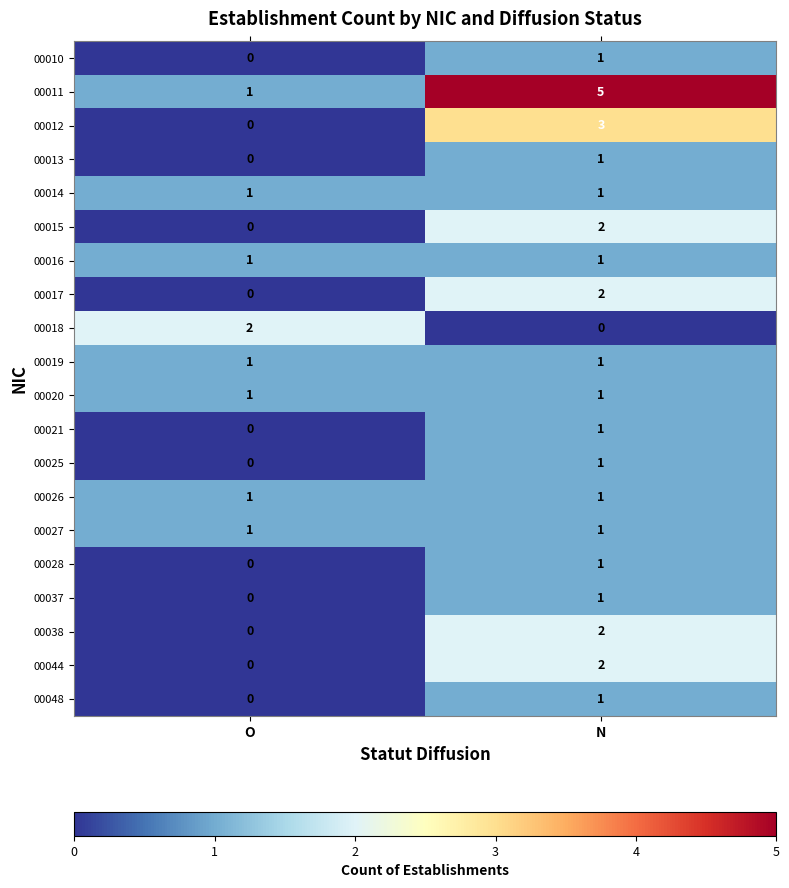

What is the total value across all series at O?

9